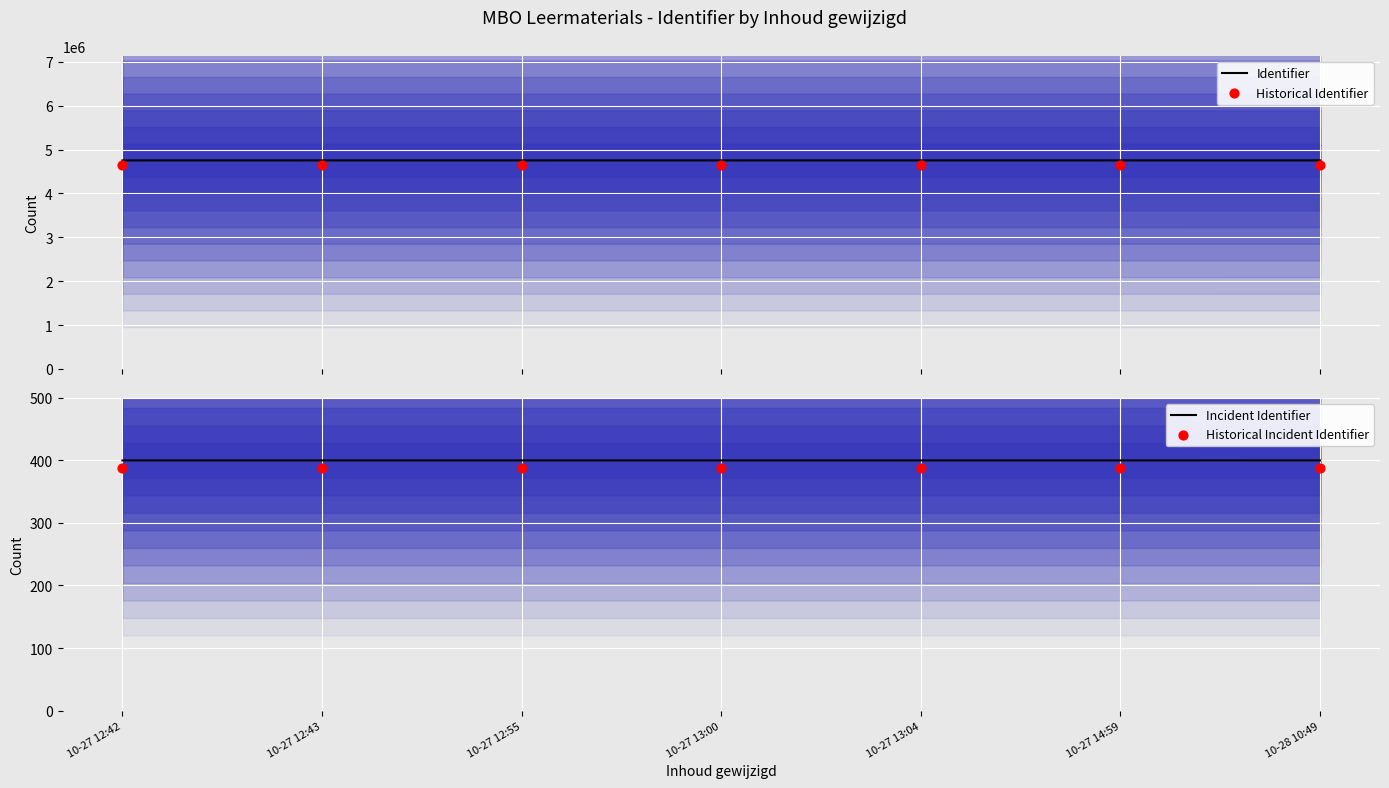

What are all the series names shown in the legend?

Identifier, Historical Identifier, Incident Identifier, Historical Incident Identifier